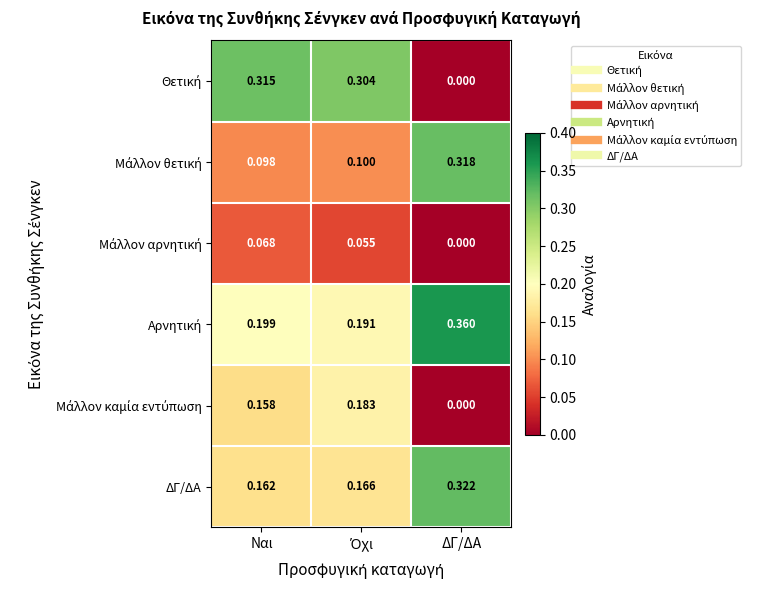

Which label corresponds to the largest value in the chart?

ΔΓ/ΔΑ